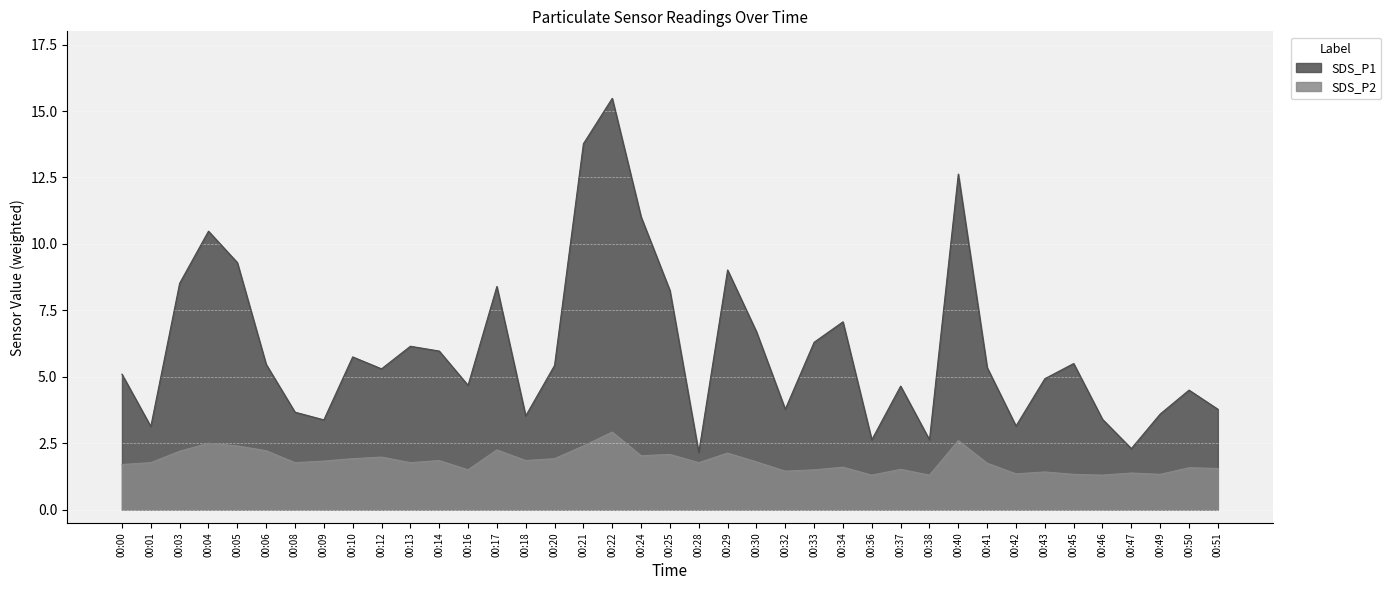

True or false: SDS_P1 and SDS_P2 intersect in this chart.

False